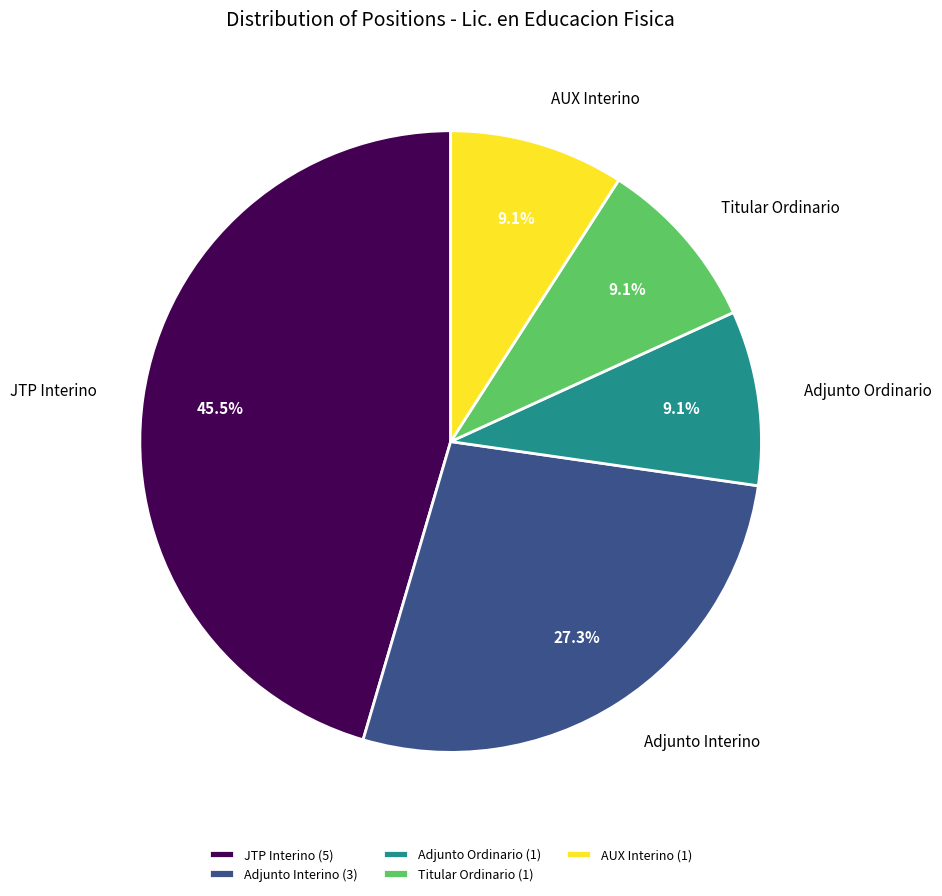

How many segments does this pie chart have?

5